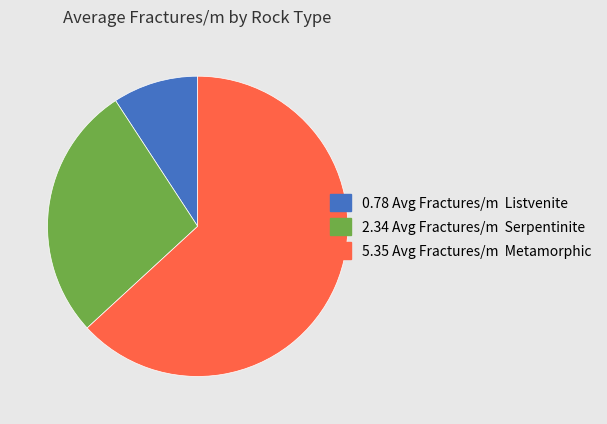

Is there a majority slice in this chart?

Yes